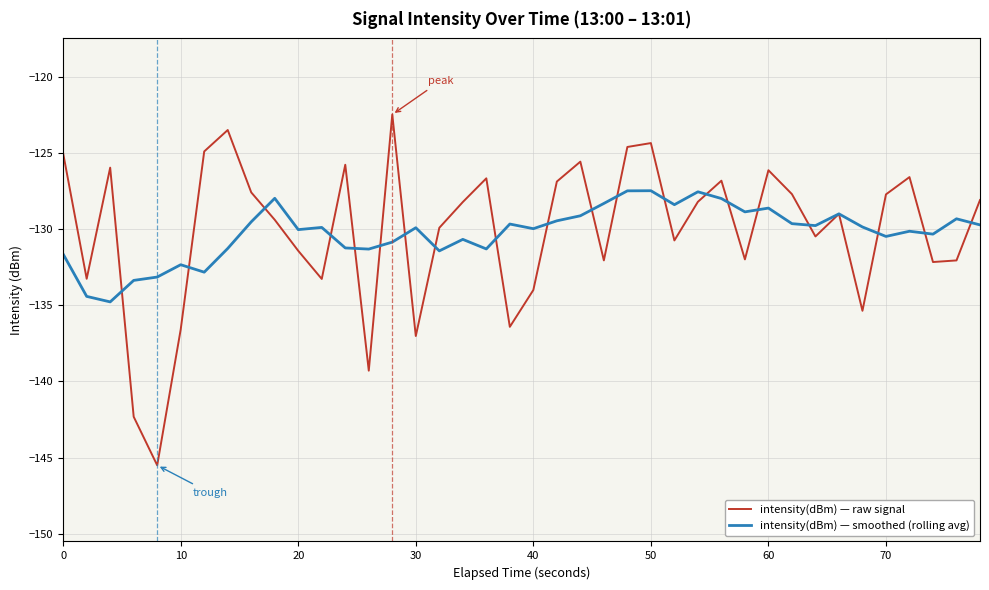

What is the minimum value for intensity(dBm) — smoothed (rolling avg)?

-134.8